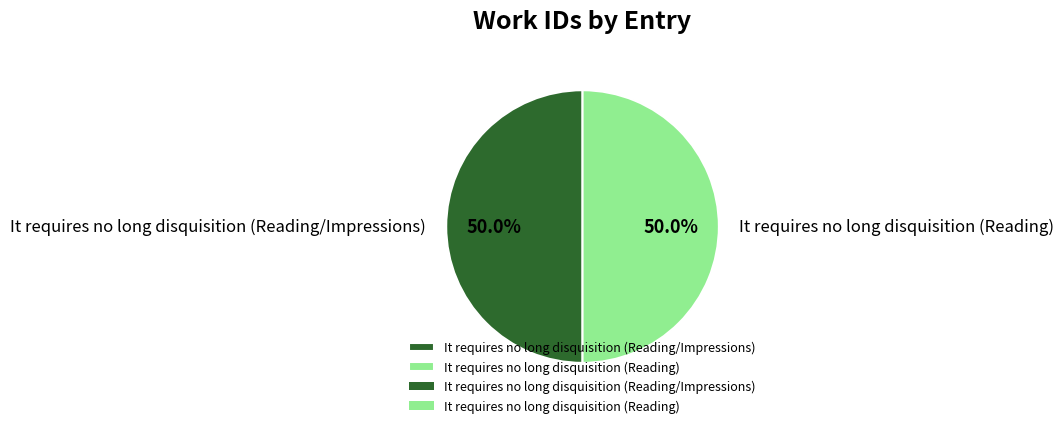

What is the ratio of the value at It requires no long disquisition (Reading) to the value at It requires no long disquisition (Reading/Impressions)?

1.0